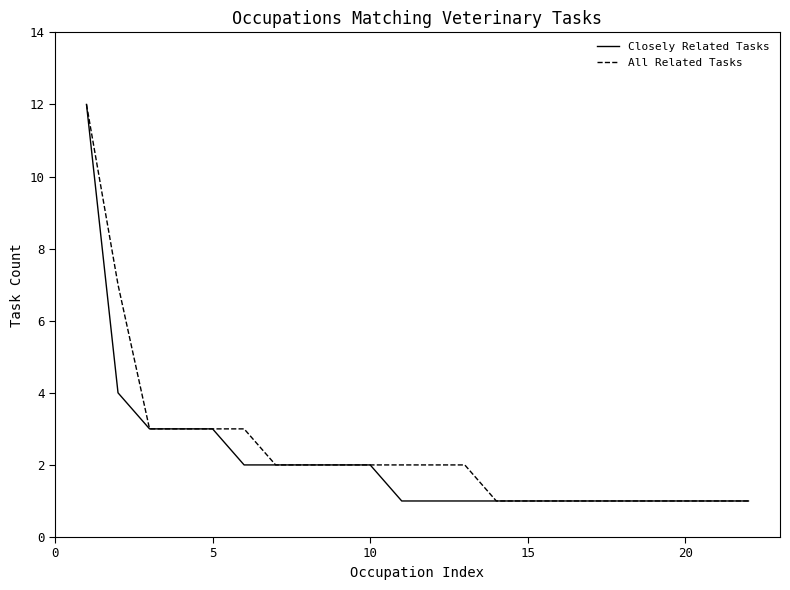

What is the maximum value shown in the chart?

12